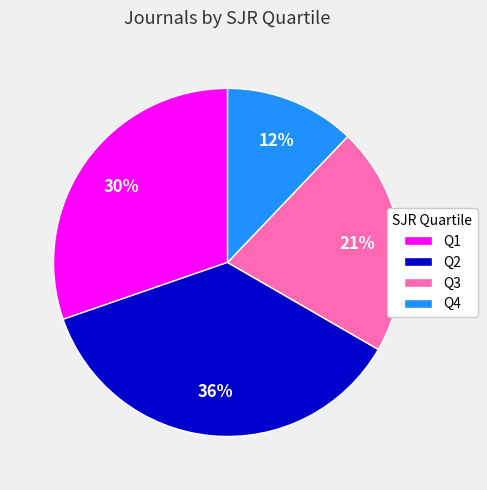

To the nearest percent, what percentage of the pie is Q2?

36%